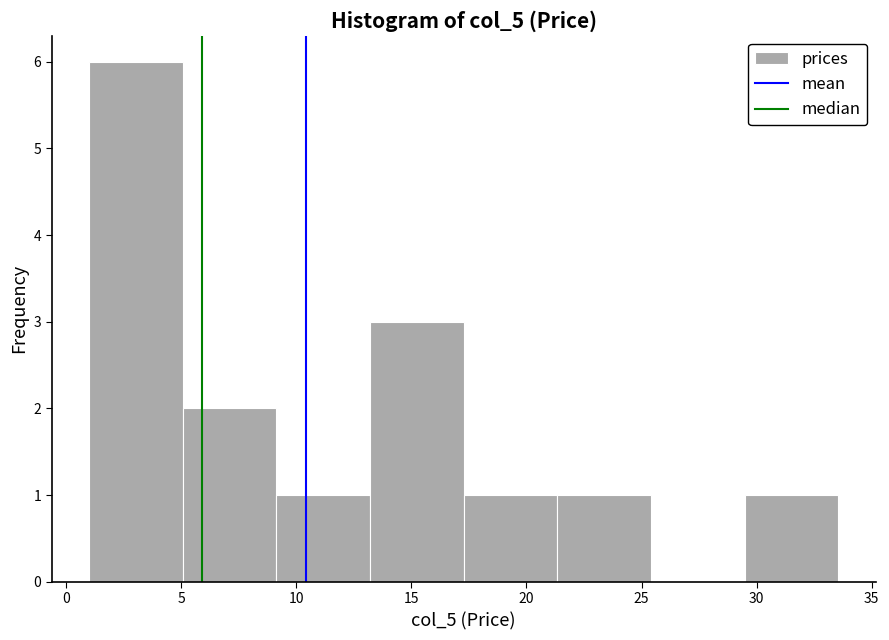

Which range on the x-axis has the tallest bar?

1.0 to 5.0